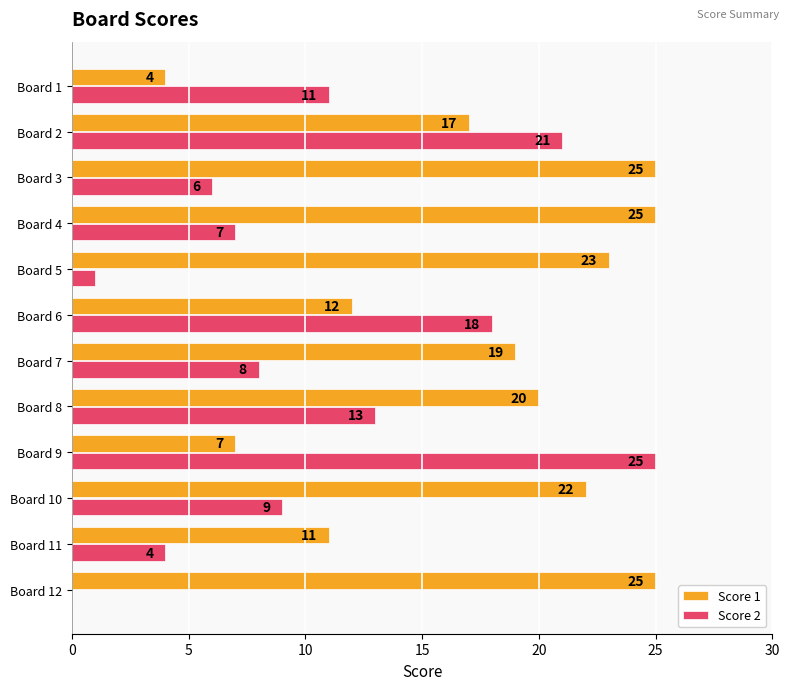

What is the maximum value for Score 2?

25